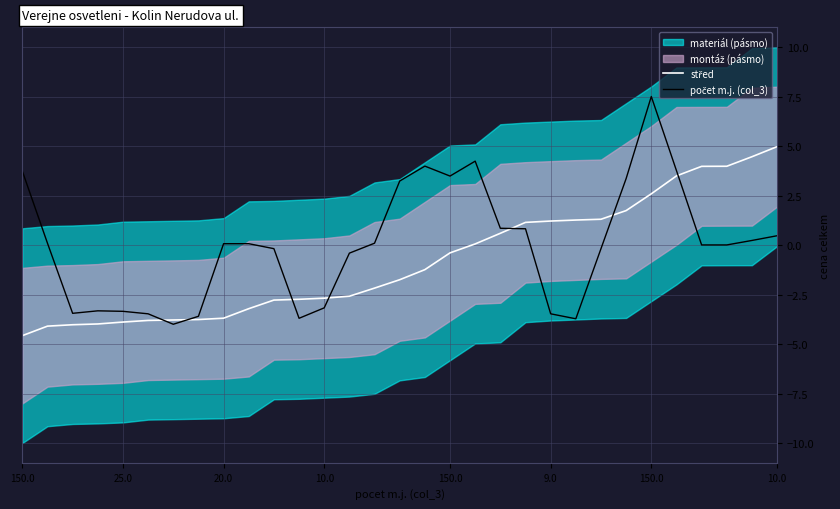

What is the difference between the maximum and minimum values in the počet m.j. (col_3) series?

11.5